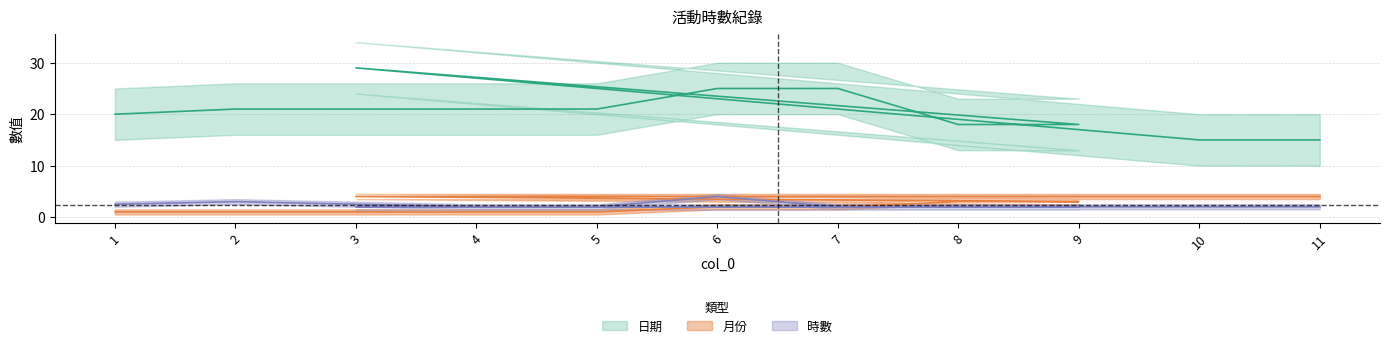

True or false: 月份 and 時數 intersect in this chart.

False